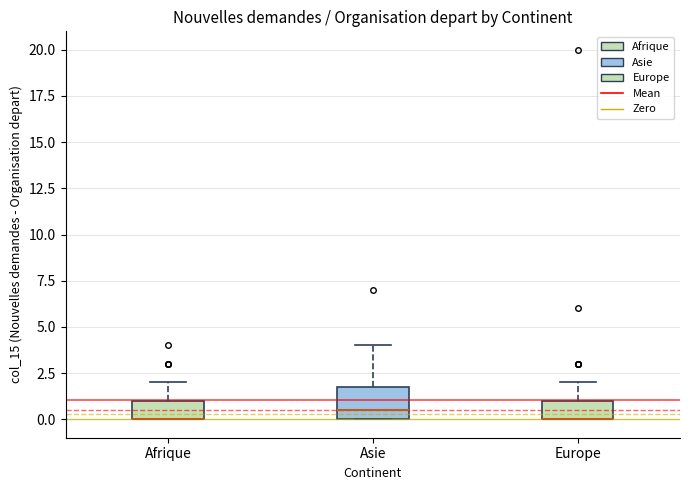

Where is the lower edge of the box for Afrique on the y-axis? The values are not printed on the chart, so give them approximately, as read against the axis.

0.0